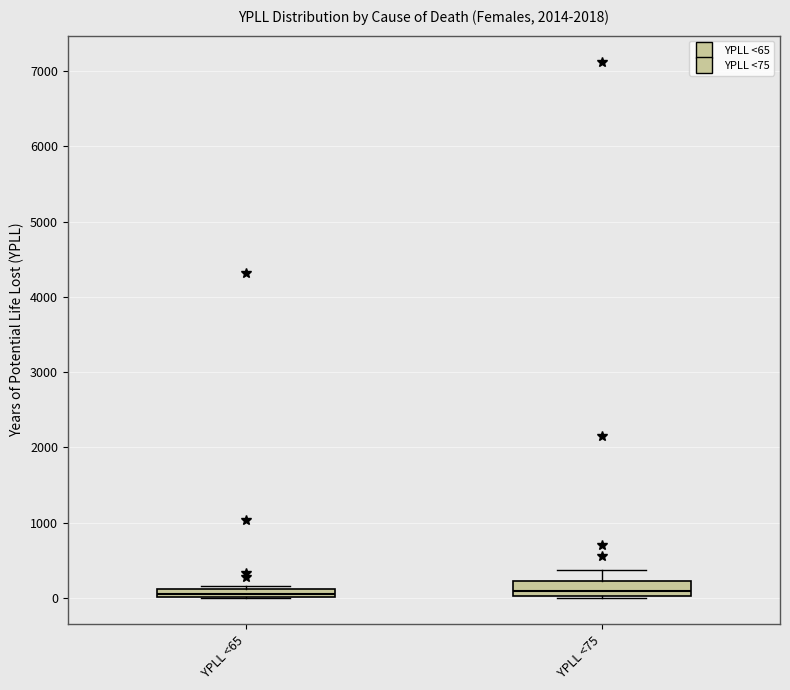

Where is the upper edge of the box for YPLL <65 on the y-axis? The values are not printed on the chart, so give them approximately, as read against the axis.

100